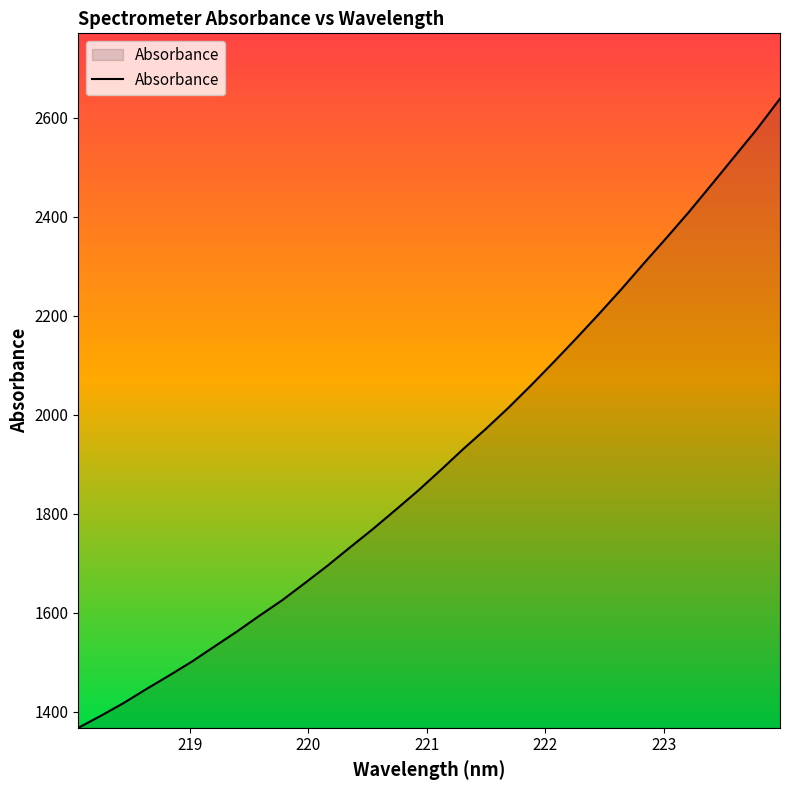

What is the difference between the maximum and minimum values?

1270.3